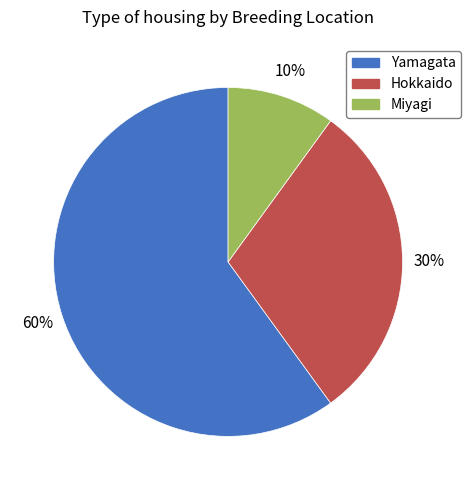

Between Hokkaido and Yamagata, which is larger?

Yamagata